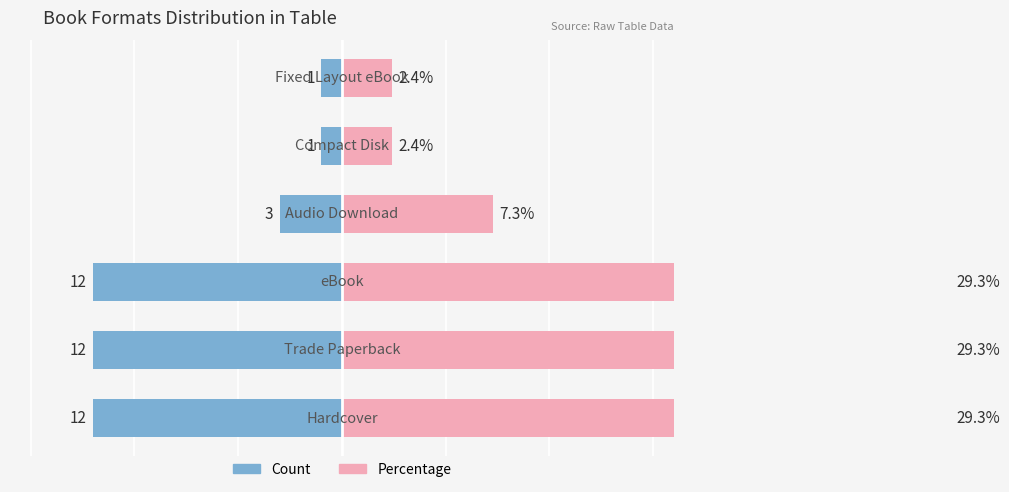

Is the value of Count at 3 greater than the value of Percentage at 1?

No